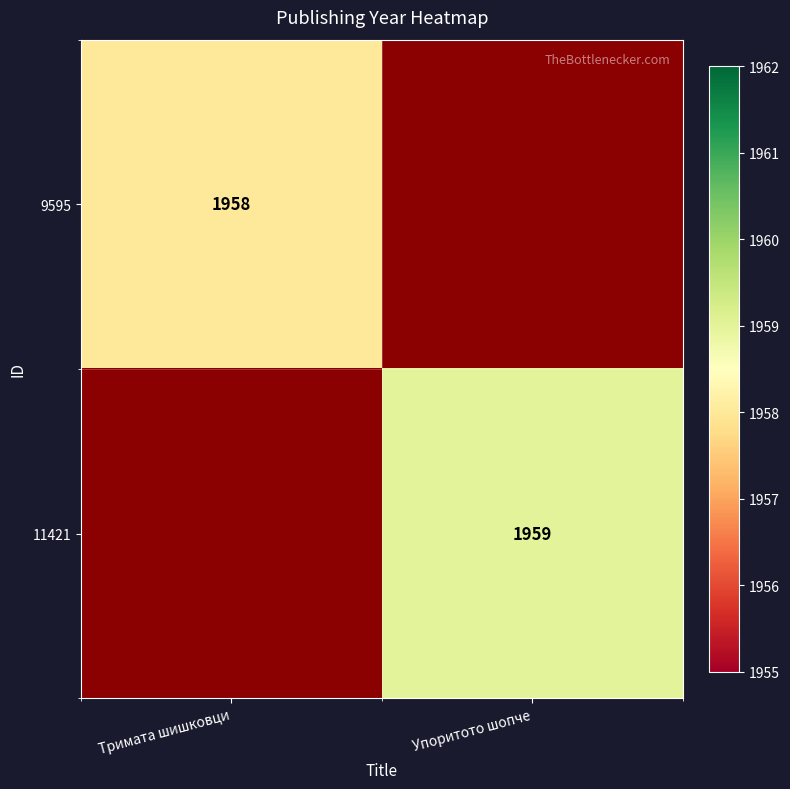

The 9595 series shows 595 at Тримата шишковци. True or false?

False